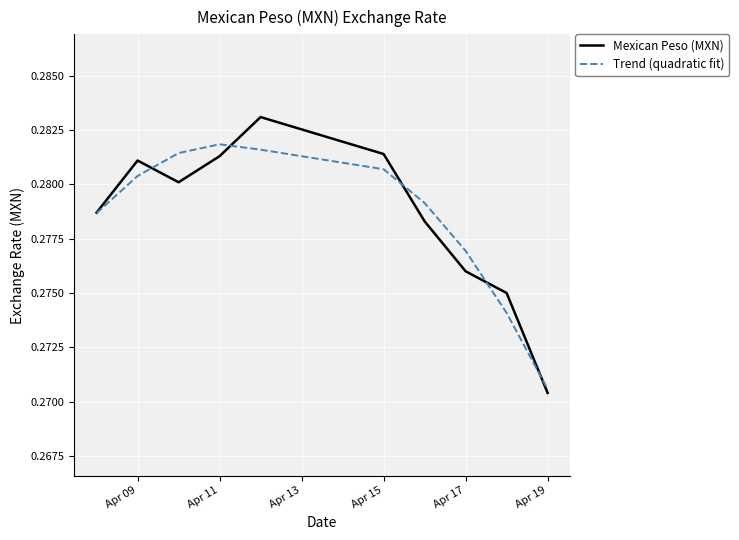

Rank the series by their maximum value, from highest to lowest.

Mexican Peso (MXN), Trend (quadratic fit)